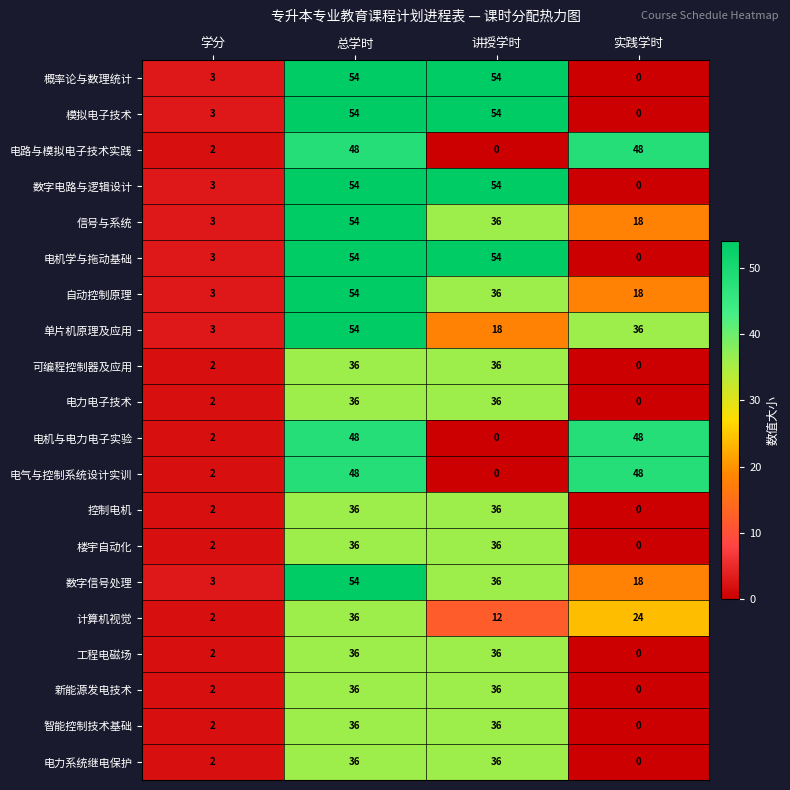

True or false: 信号与系统 has a value of 30 at 实践学时.

False